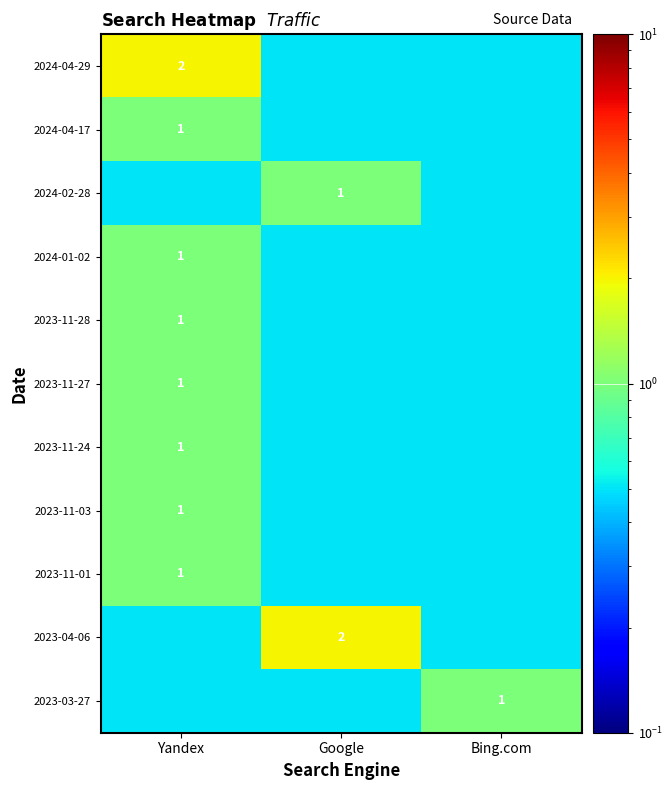

The 2024-01-02 series shows 0.5 at Yandex. True or false?

False